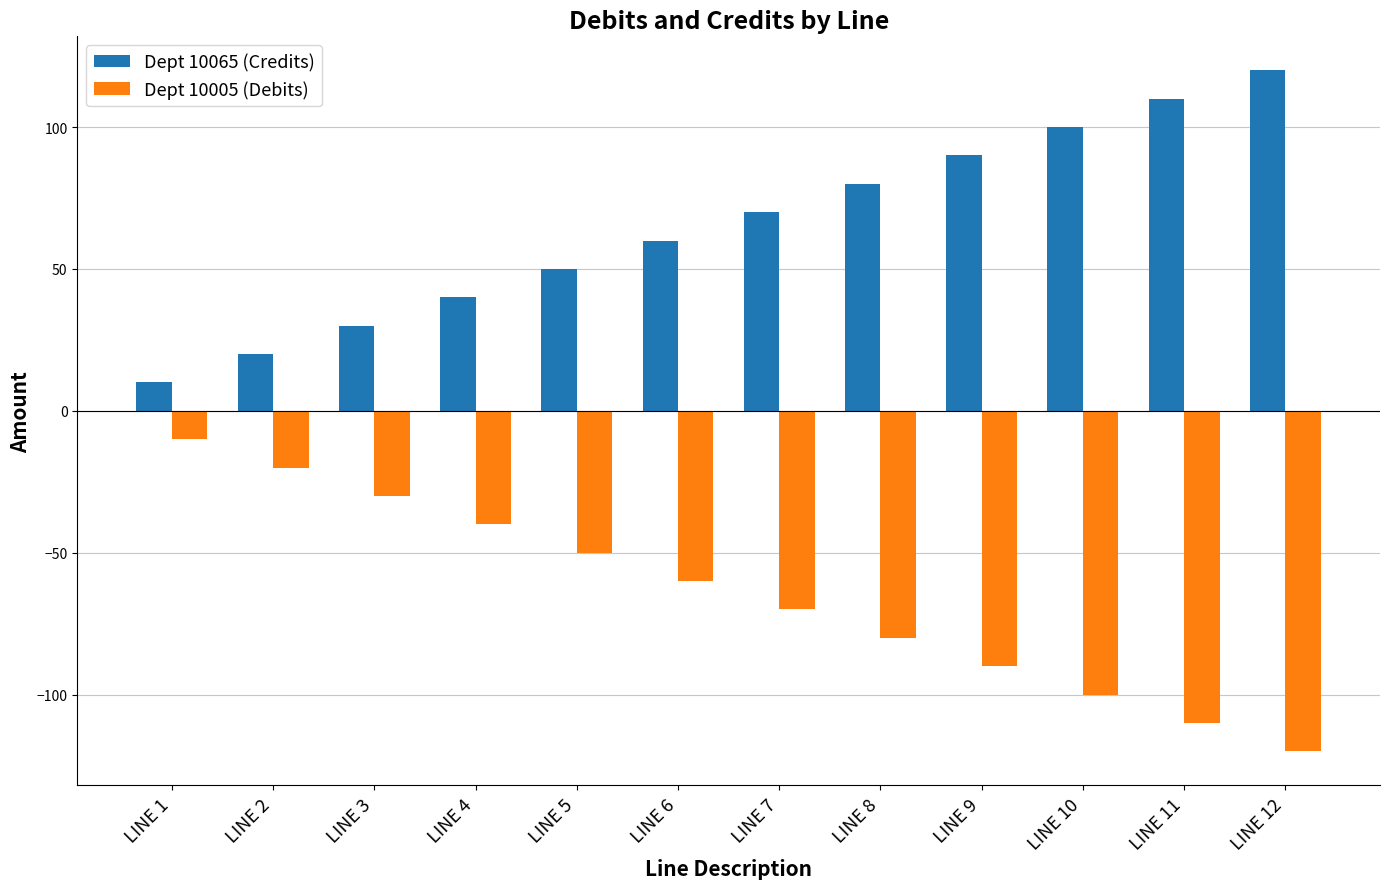

Is the value of Dept 10005 (Debits) at LINE 11 greater than the value of Dept 10065 (Credits) at LINE 1?

No